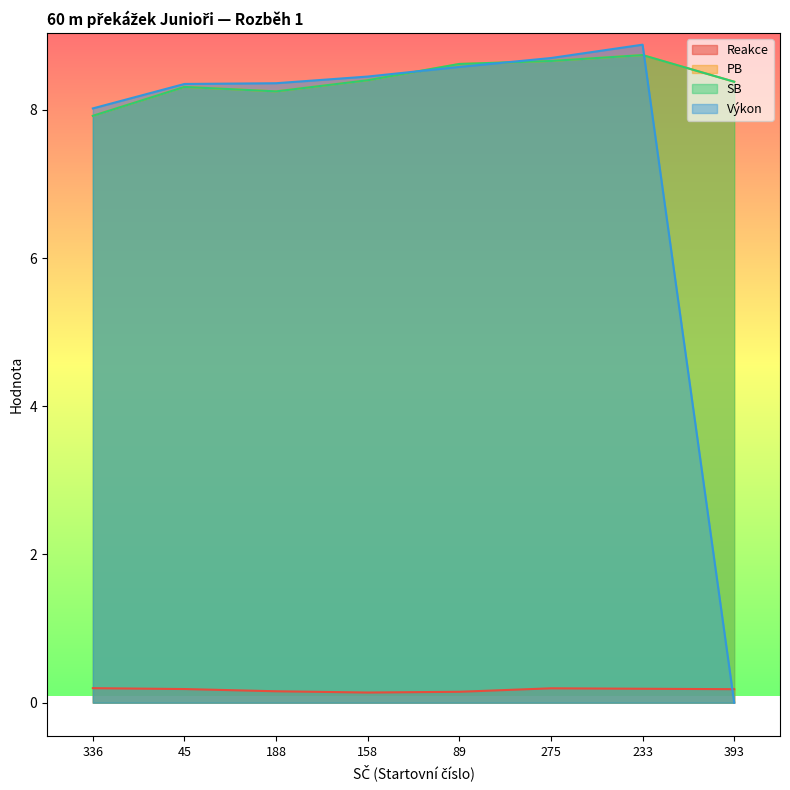

True or false: PB and SB cross at least once.

False